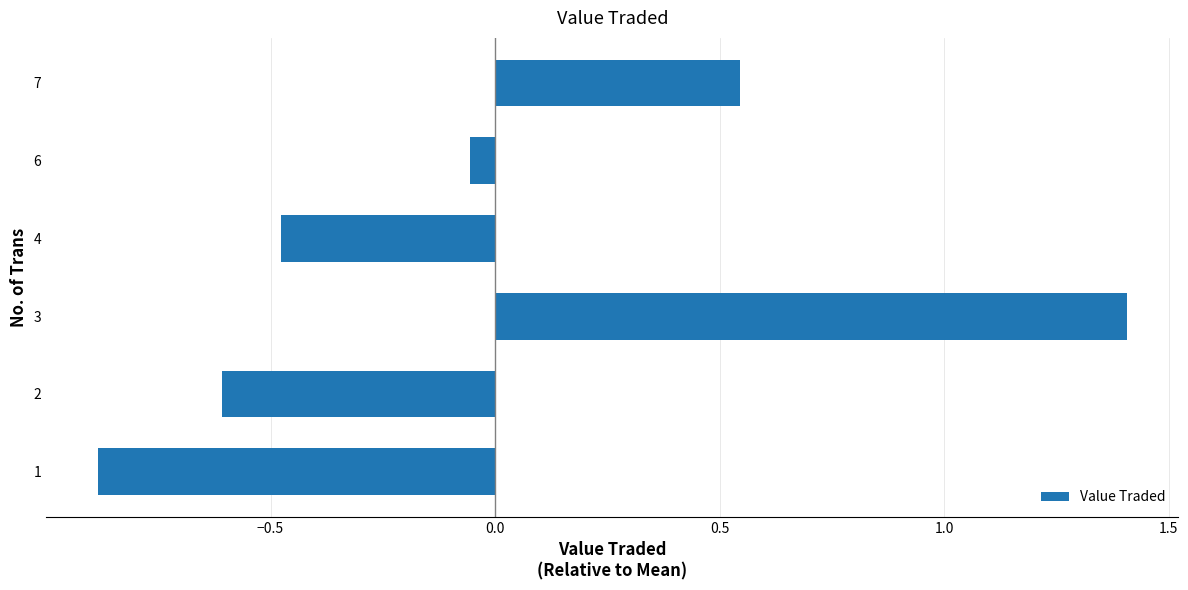

What is the change in value from 2 to 4?

+0.1